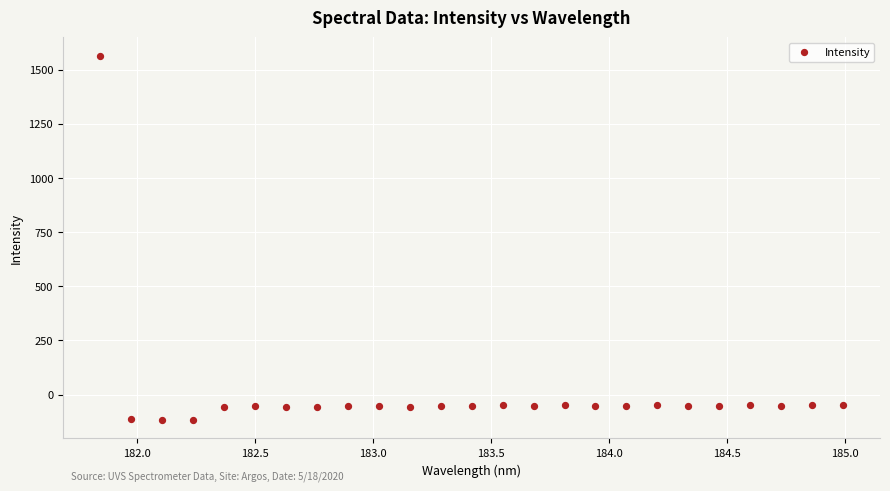

What is the range of X values (max minus min)?

3.1